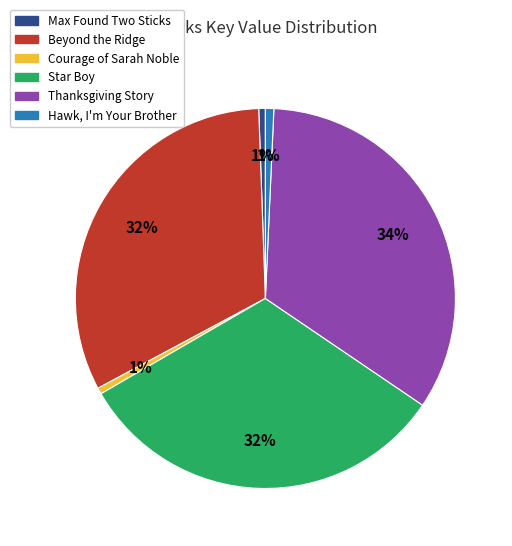

The Hawk, I'm Your Brother slice represents 1% of the pie. True or false?

True